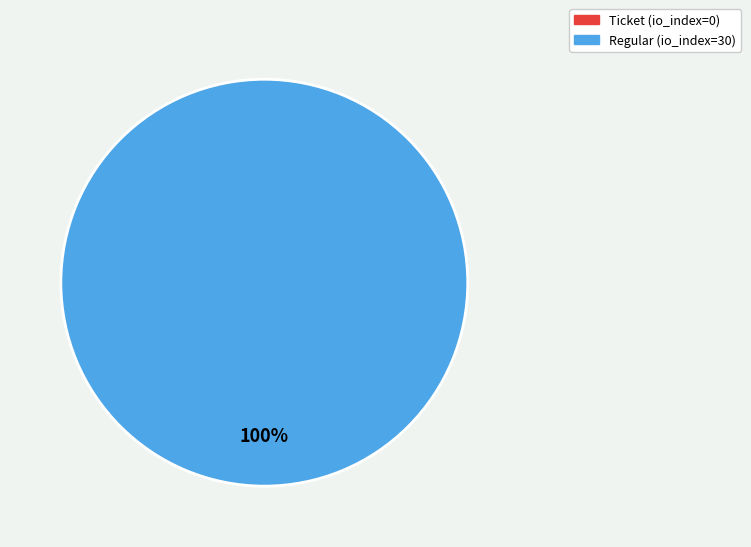

True or false: Ticket (io_index=0) accounts for 1% of the total.

False